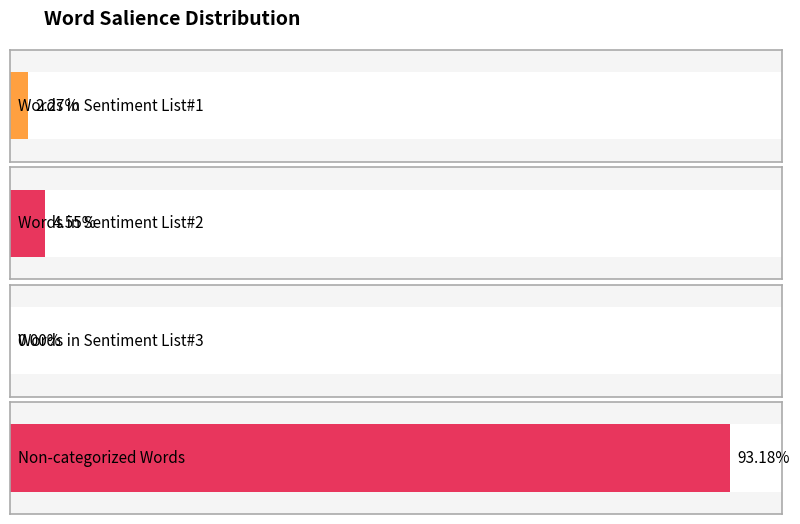

How many distinct data groups are displayed?

1